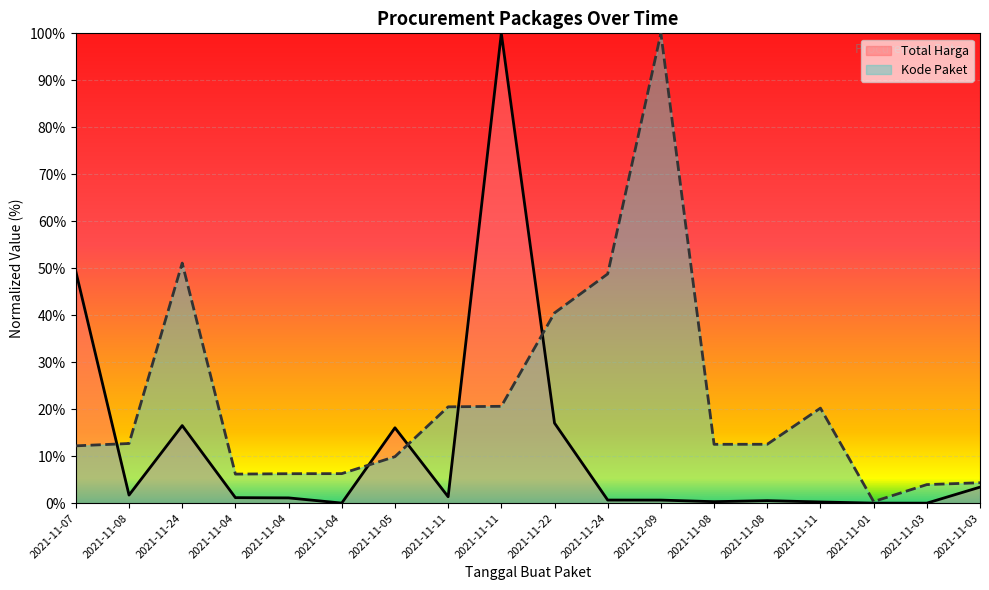

Which category has the lowest value across all series?

2021-11-03